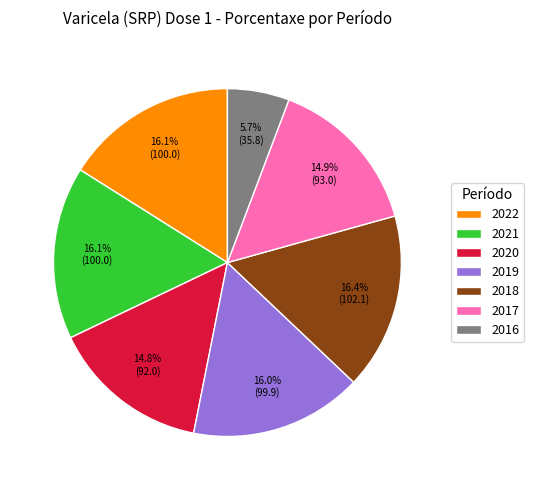

Which category has the smallest portion of the pie?

2016